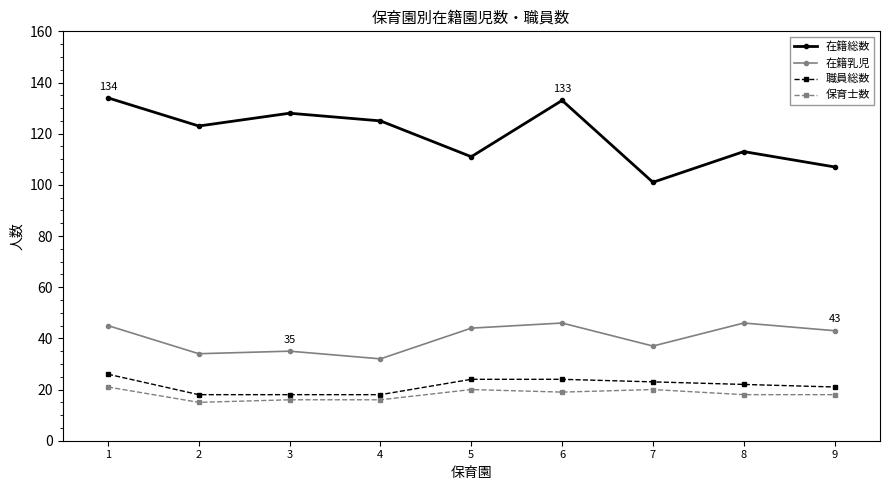

What is the value of the 職員総数 point at the 7th from the left?

23